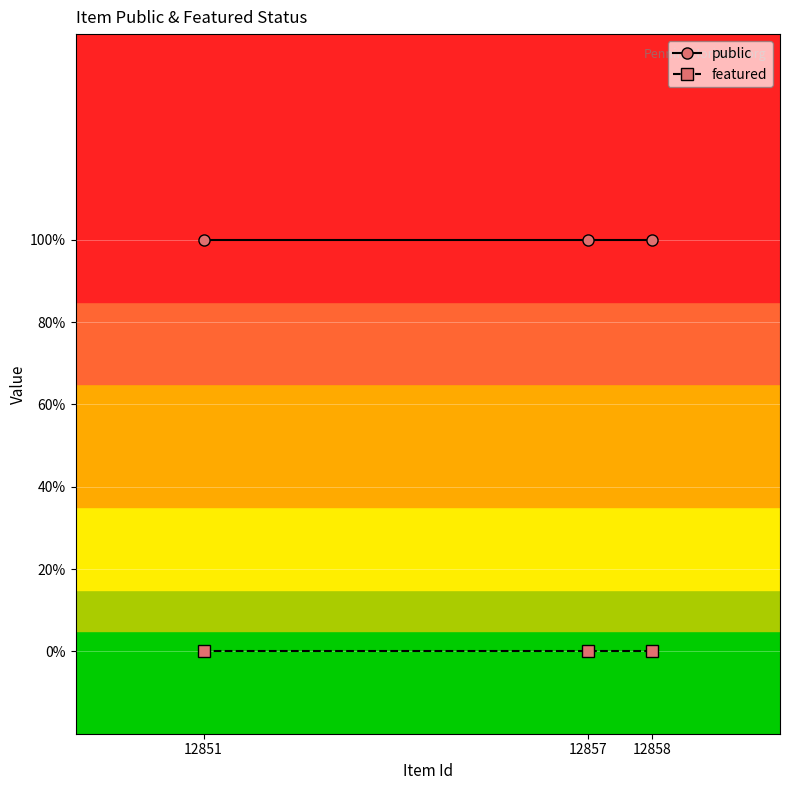

Which category has the highest value in the featured series?

12858